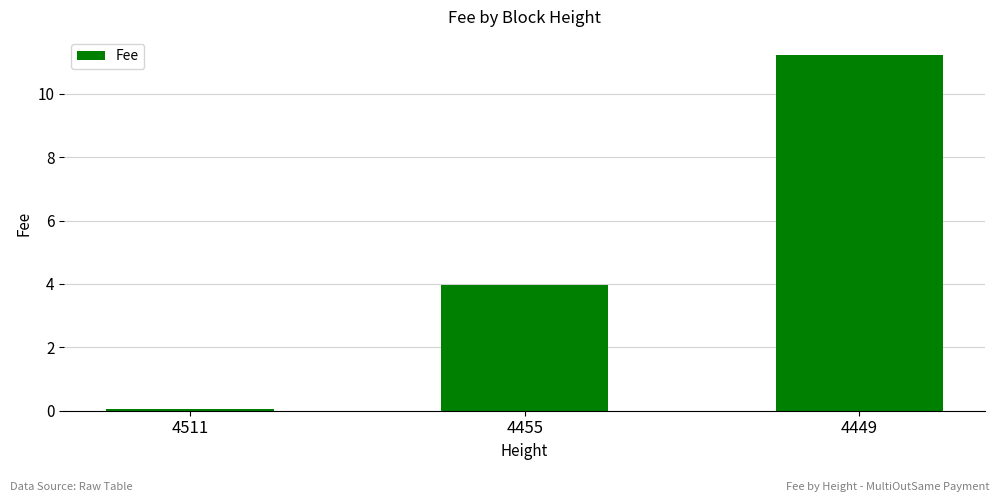

The chart shows a value of 4.0 at 4455. True or false?

True